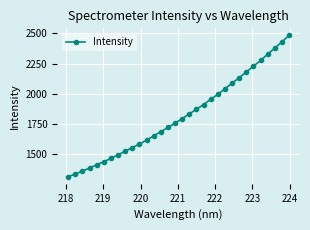

What is the difference between the second highest and minimum values?

1117.0